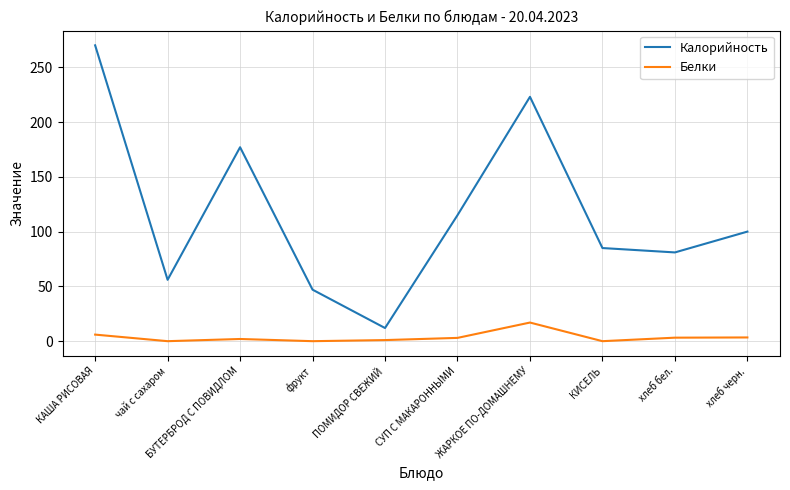

At which label is Калорийность closest to 141?

СУП С МАКАРОННЫМИ